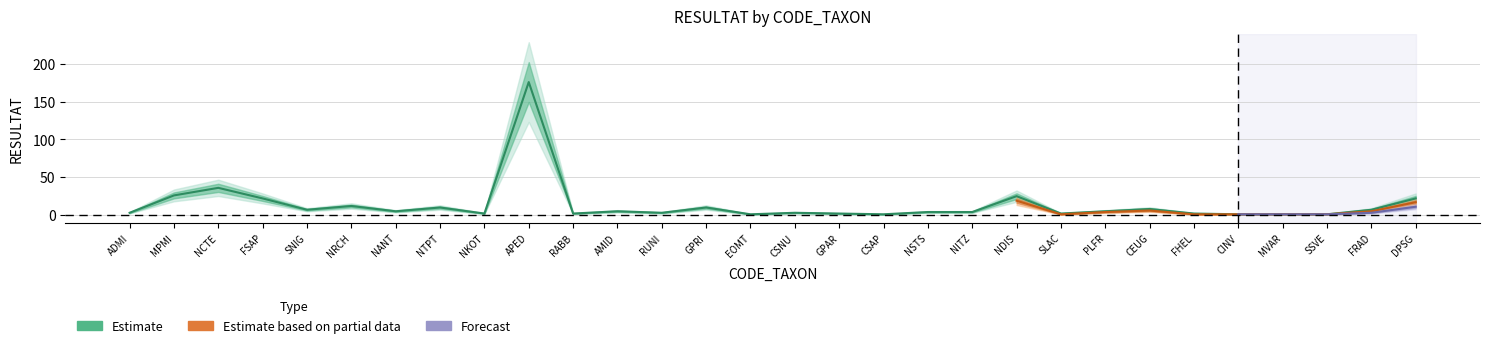

What position from the left is APED?

10